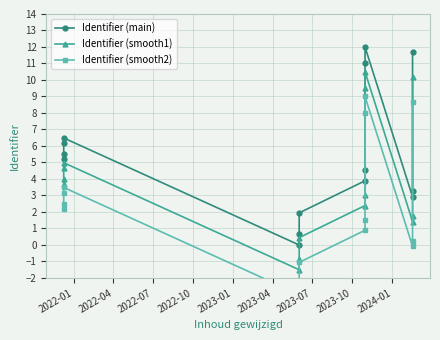

In Identifier (main), how many points are higher than both neighbors (excluding endpoints)?

2